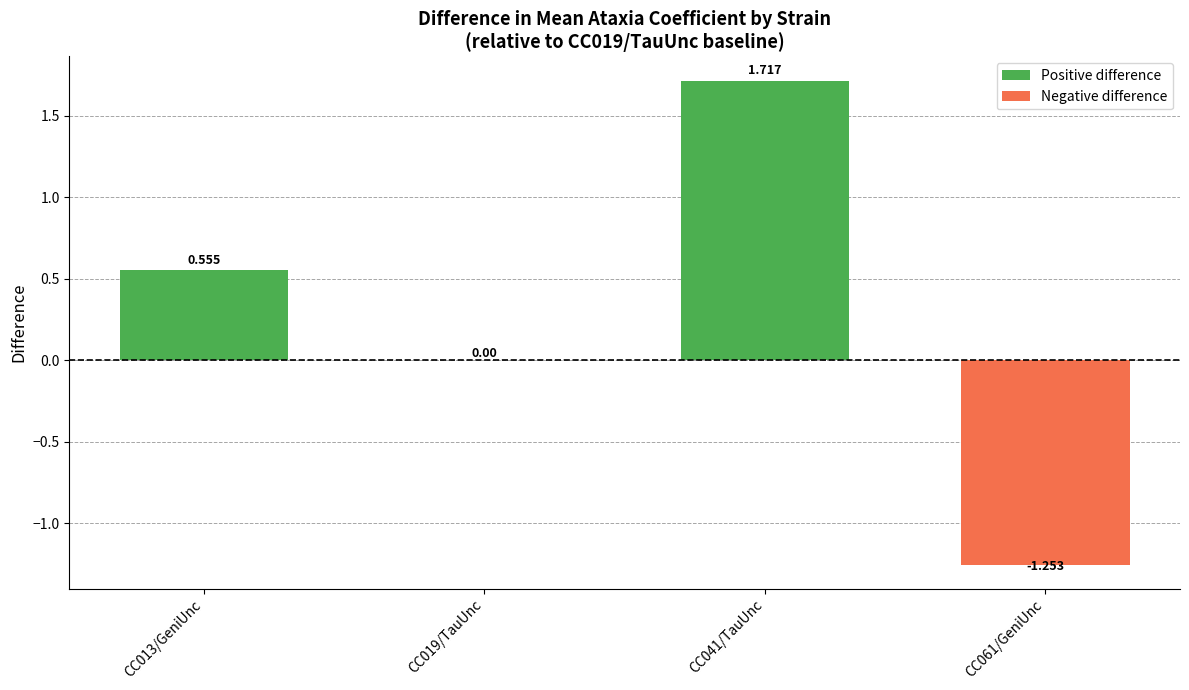

How many positive values does the Positive difference series have?

2